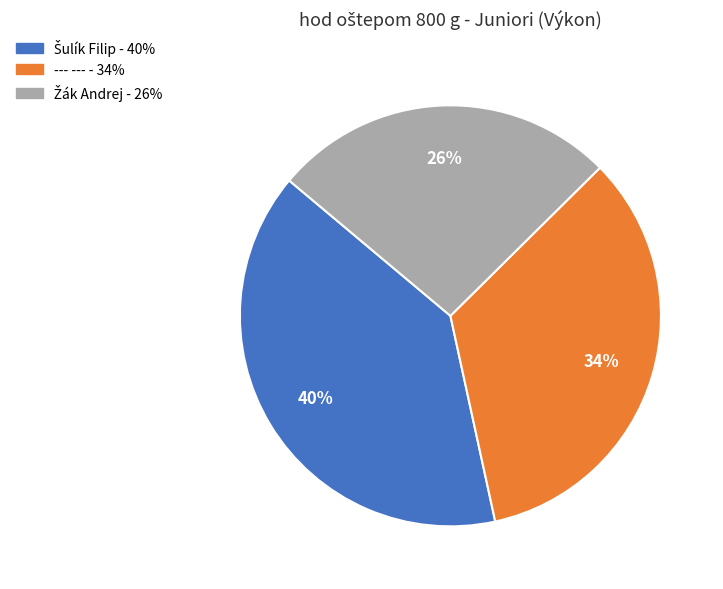

To the nearest percent, what percentage of the pie is --- ---?

34%